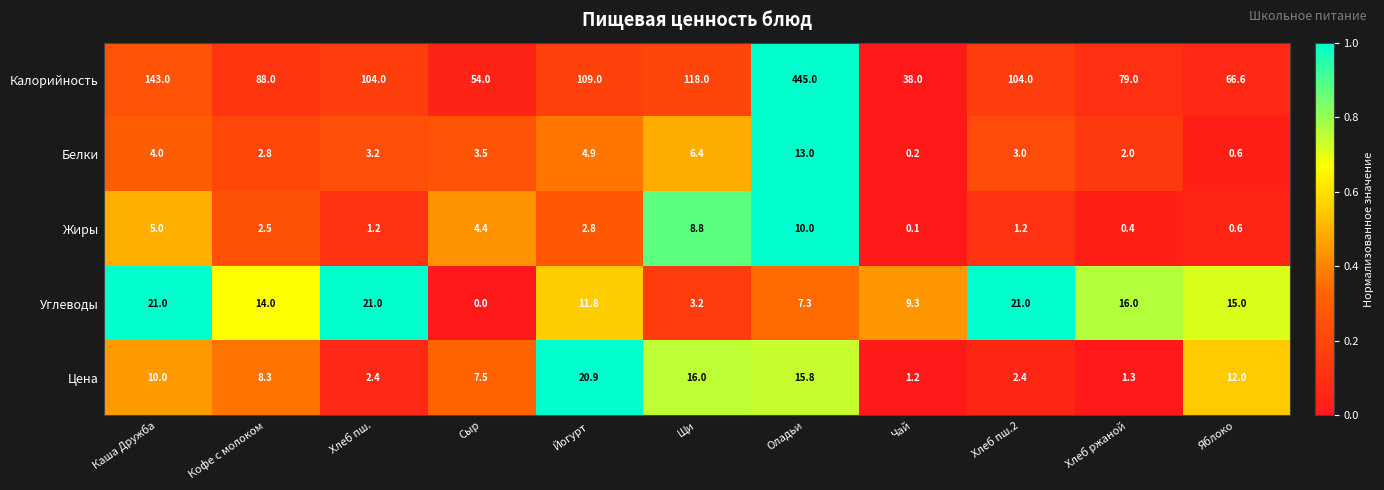

List the series in order of their peak value, lowest first.

Жиры, Белки, Цена, Углеводы, Калорийность